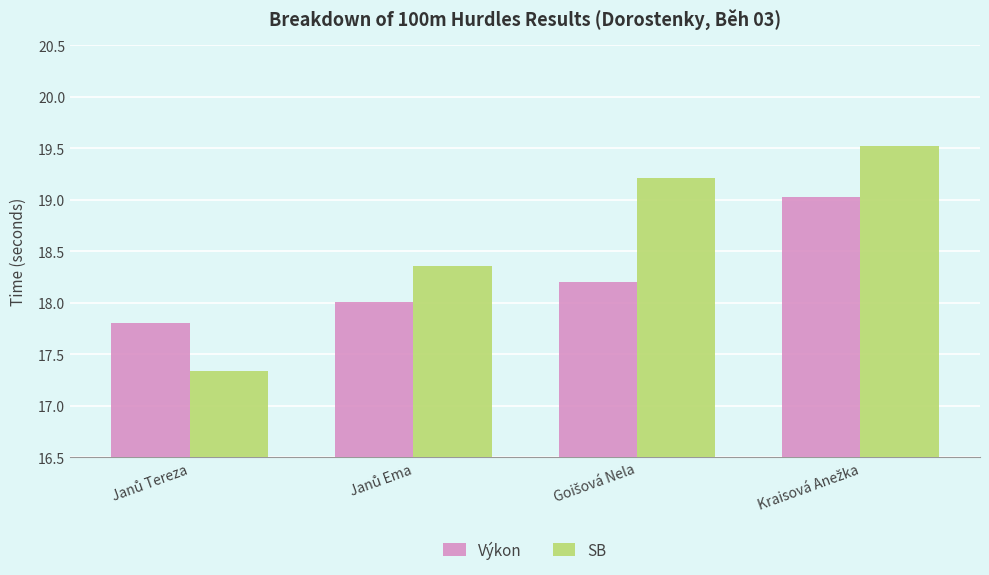

What is the maximum value shown in the chart?

19.5